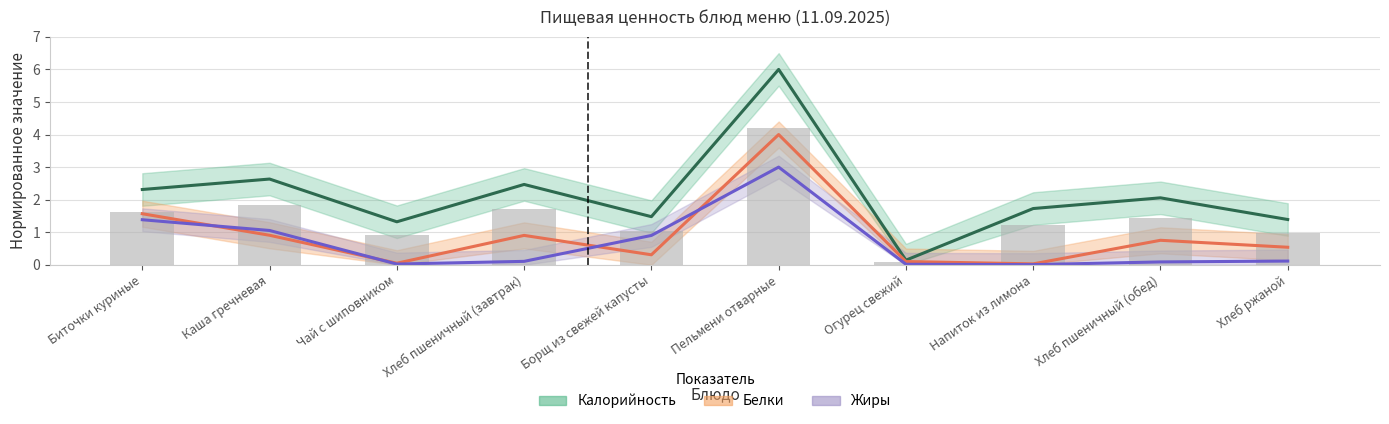

What is the sum of all Белки values?

9.1